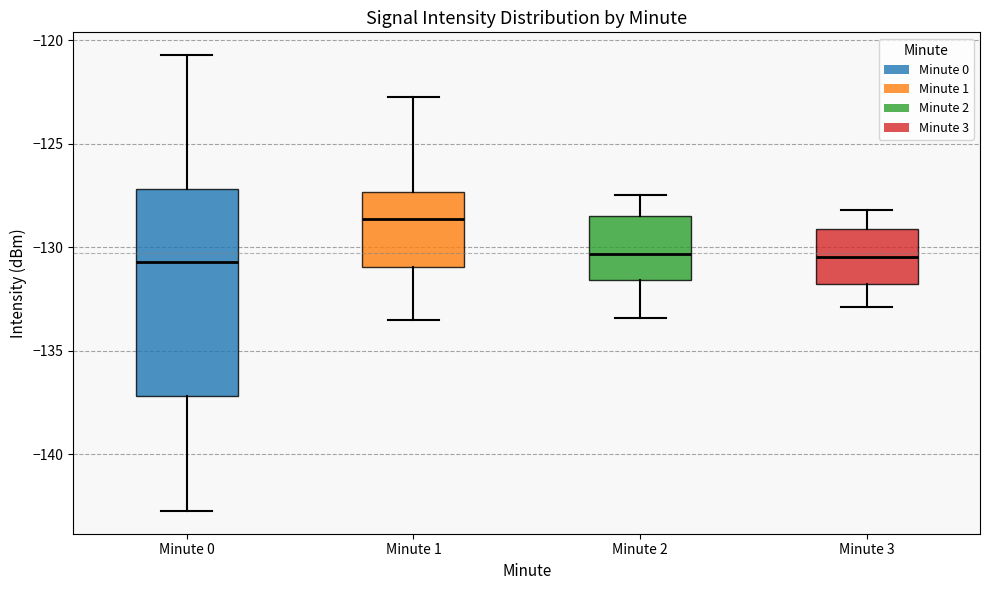

Reading left to right, read every box against the y-axis: the position of its median line, the range the box covers, and the ends of its whiskers. The values are not printed on the chart, so give them approximately, as read against the axis.

Minute 0: median -130.5, box -137.0 to -127.0, whiskers -142.5 to -120.5
Minute 1: median -128.5, box -131.0 to -127.5, whiskers -133.5 to -123.0
Minute 2: median -130.5, box -131.5 to -128.5, whiskers -133.5 to -127.5
Minute 3: median -130.5, box -132.0 to -129.0, whiskers -133.0 to -128.0